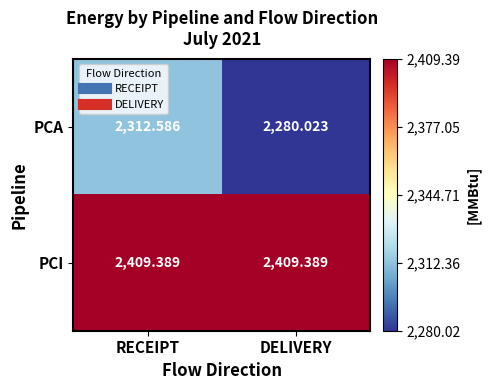

At which label does PCA first exceed 2312?

RECEIPT